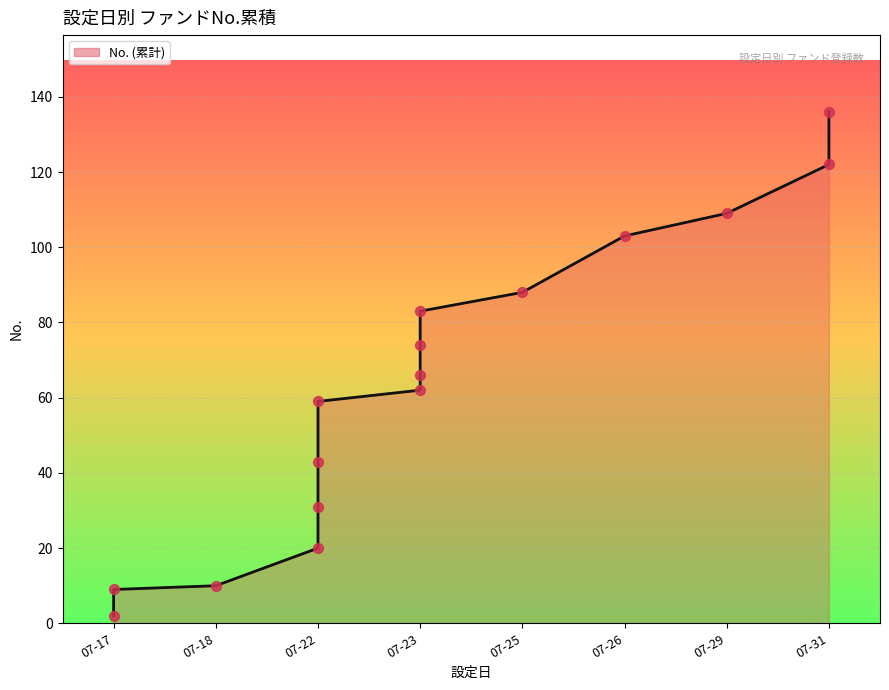

Approximately how many times larger is the value at 2024-07-17 compared to 2024-07-17?

0.2